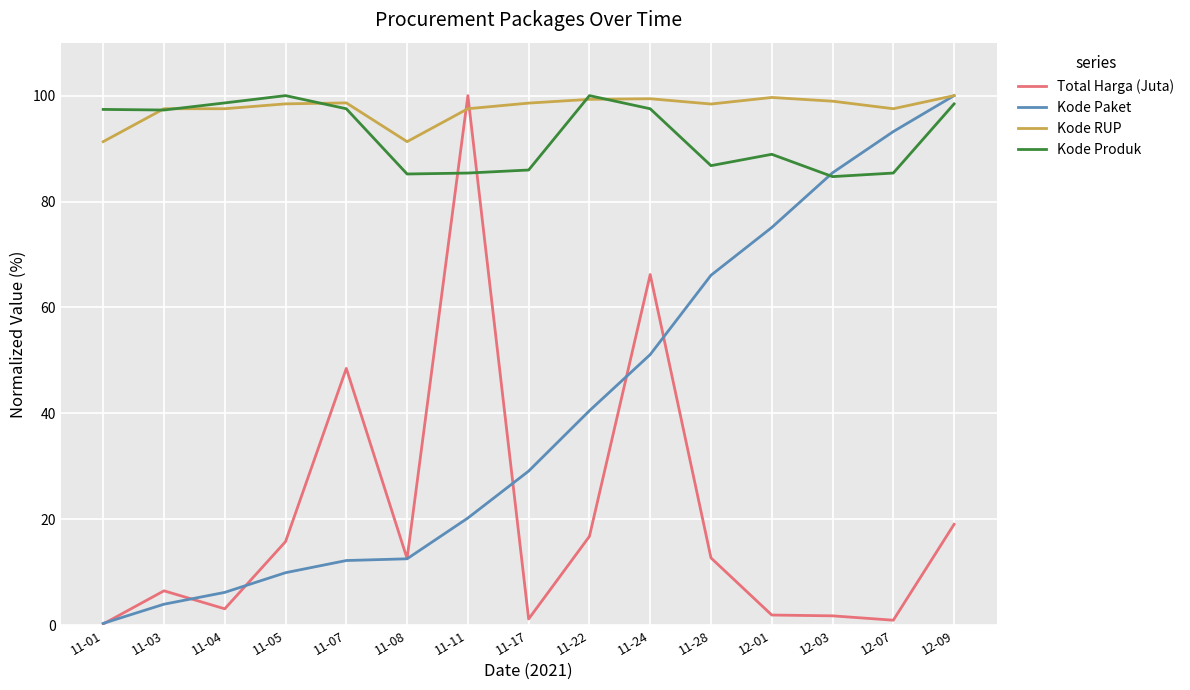

At how many categories does at least one series exceed 2?

15